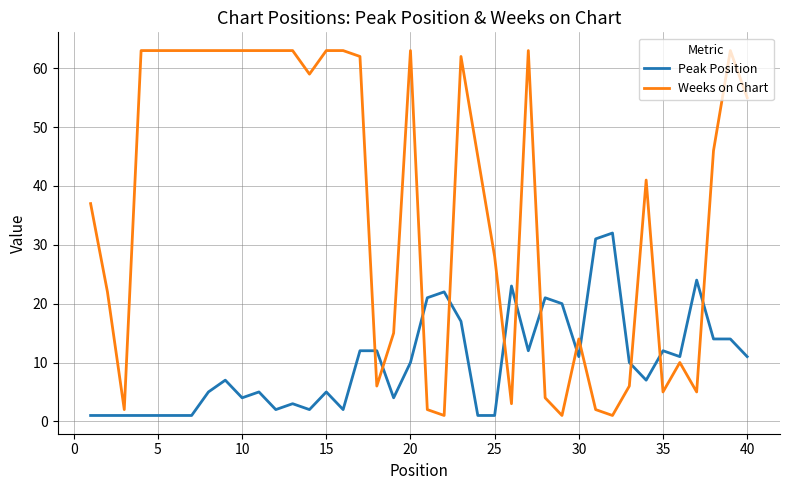

Reading left to right, list all the values displayed in this chart.

Peak Position: 1	1	1	1	1	1	1	5	7	4	5	2	3	2	5	2	12	12	4	10	21	22	17	1	1	23	12	21	20	11	31	32	10	7	12	11	24	14	14	11
Weeks on Chart: 37	22	2	63	63	63	63	63	63	63	63	63	63	59	63	63	62	6	15	63	2	1	62	45	28	3	63	4	1	14	2	1	6	41	5	10	5	46	63	55